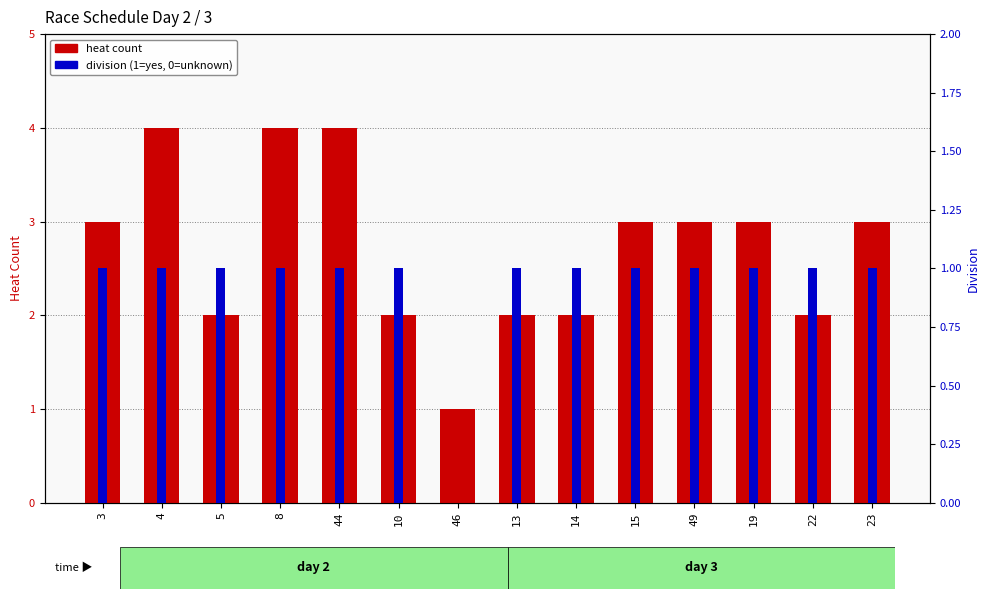

True or false: division (1=yes) has a value of 2 at 10.

False